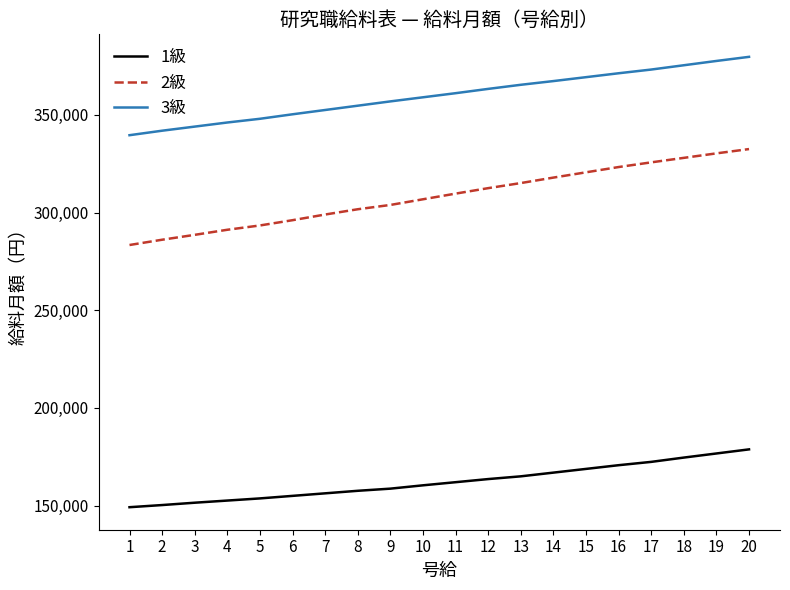

What is the greatest value displayed?

379700